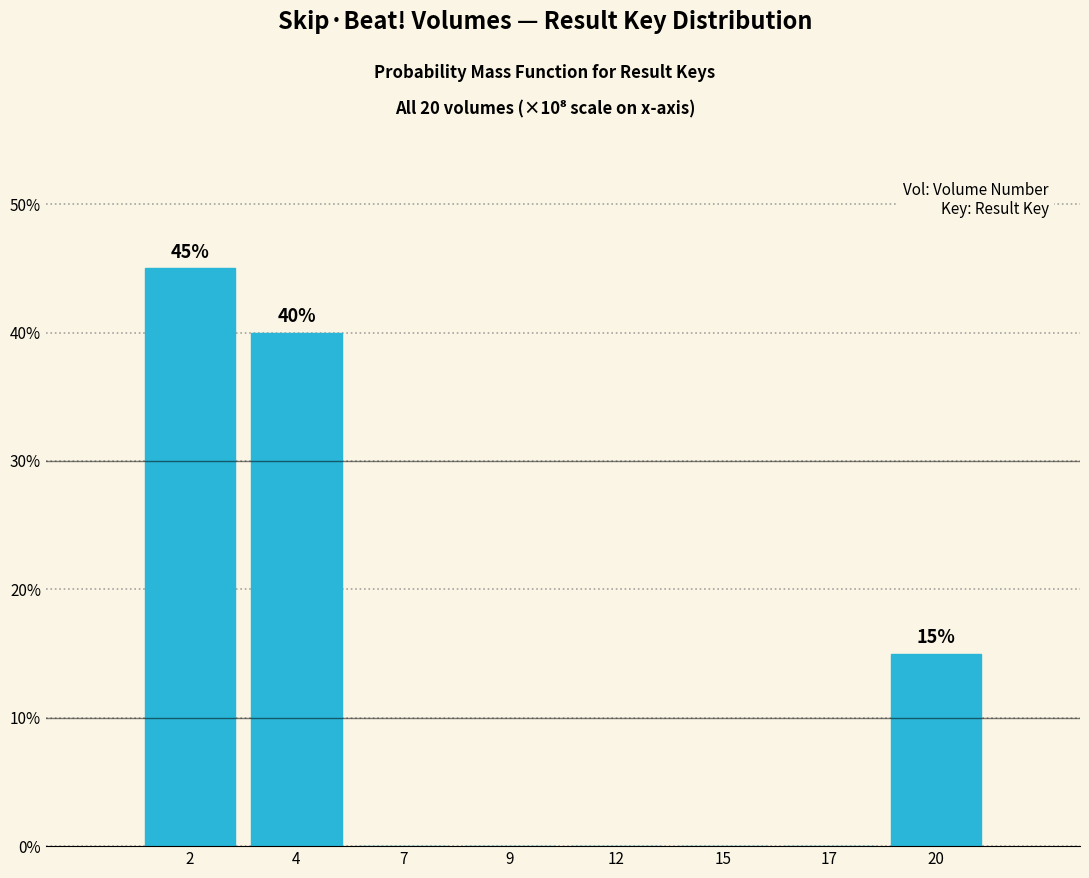

Reading right to left, what are all the values shown in this chart?

20=15	17=0	15=0	12=0	9=0	7=0	4=40	2=45